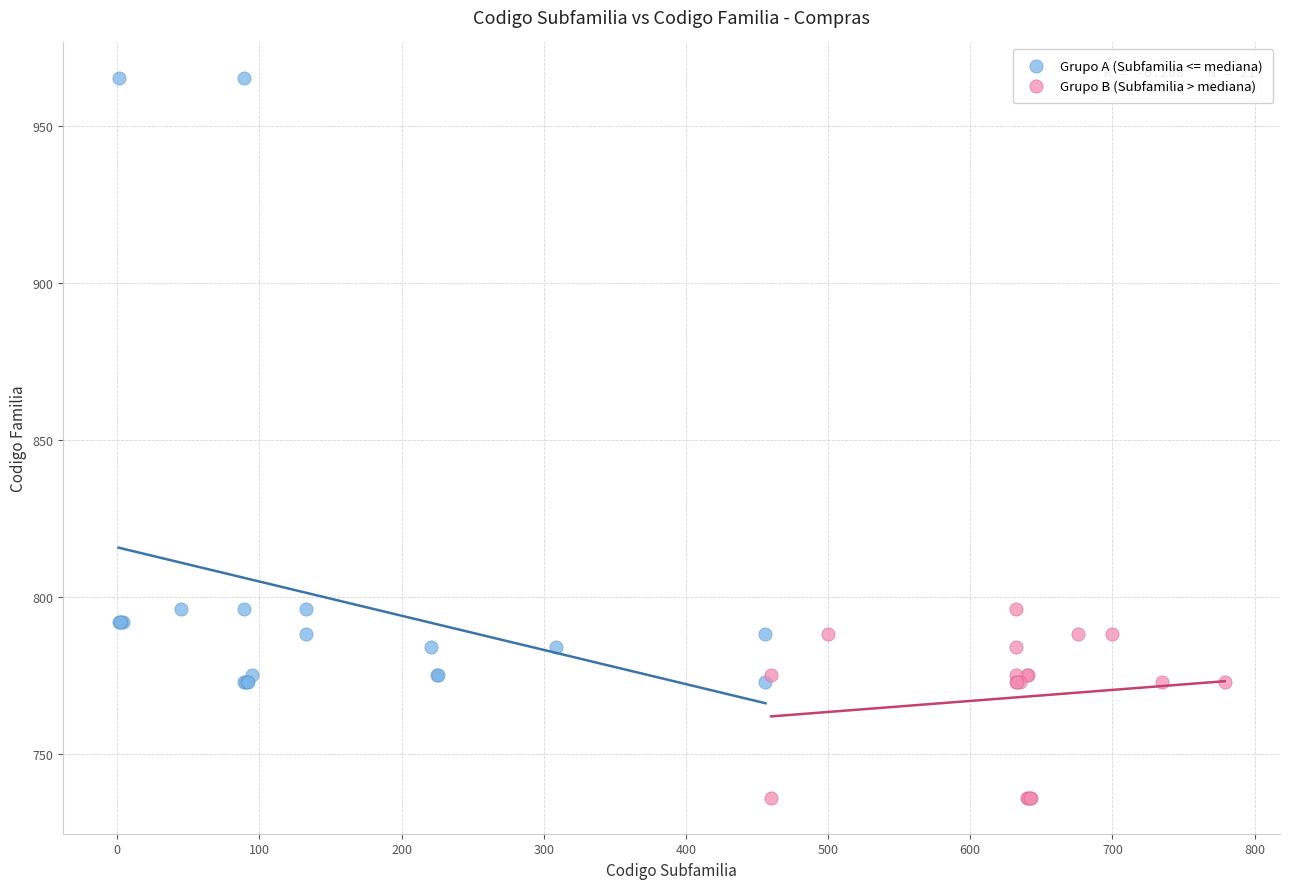

Which series reaches the maximum Y coordinate?

Grupo A (Subfamilia <= mediana)